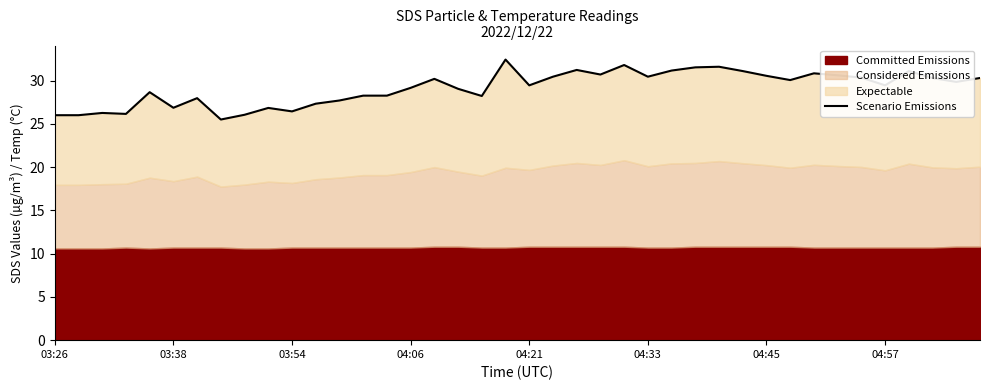

True or false: the data shows 31.2 at 26.

True